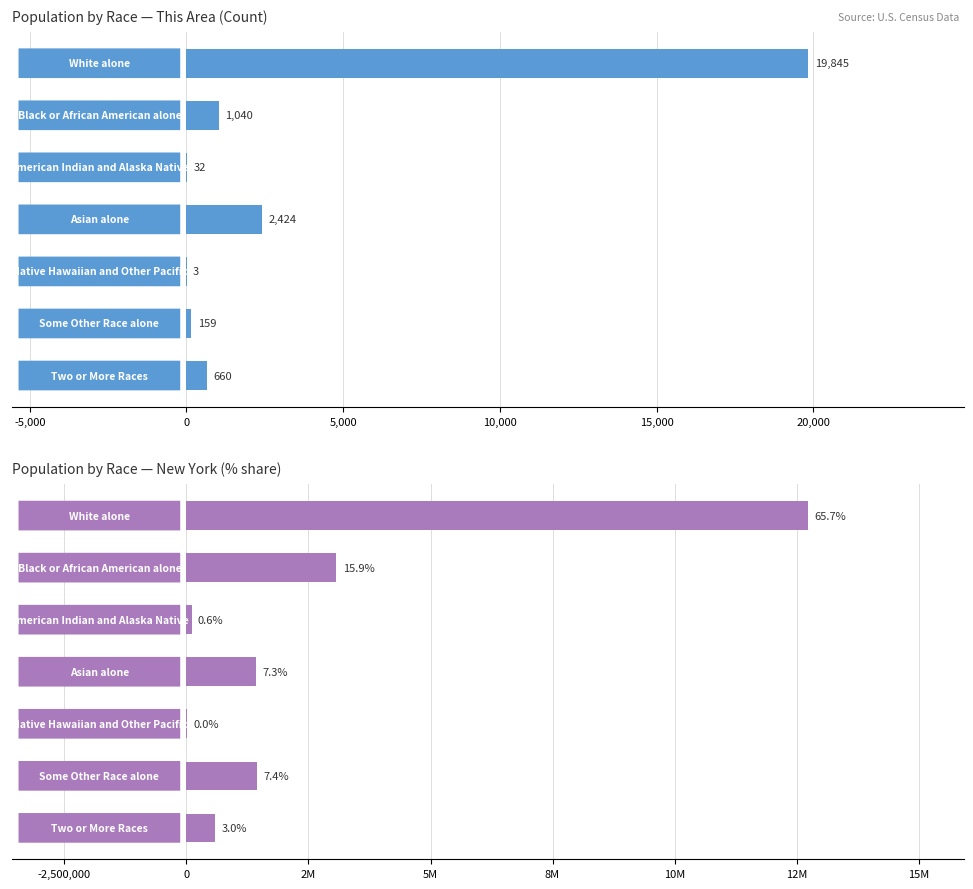

Does the chart contain any negative values?

No